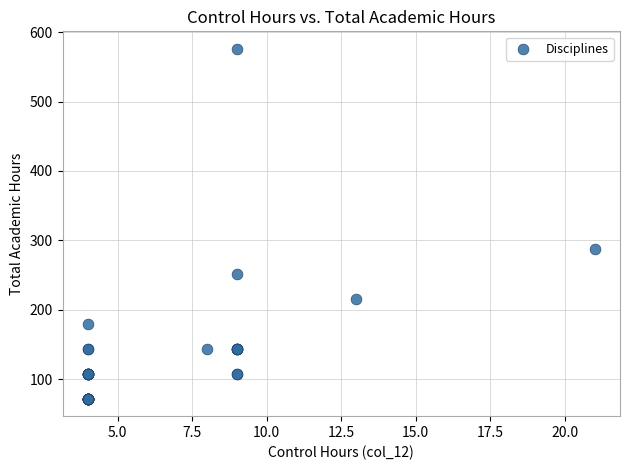

What Y value in the scatter plot is closest to 324?

288